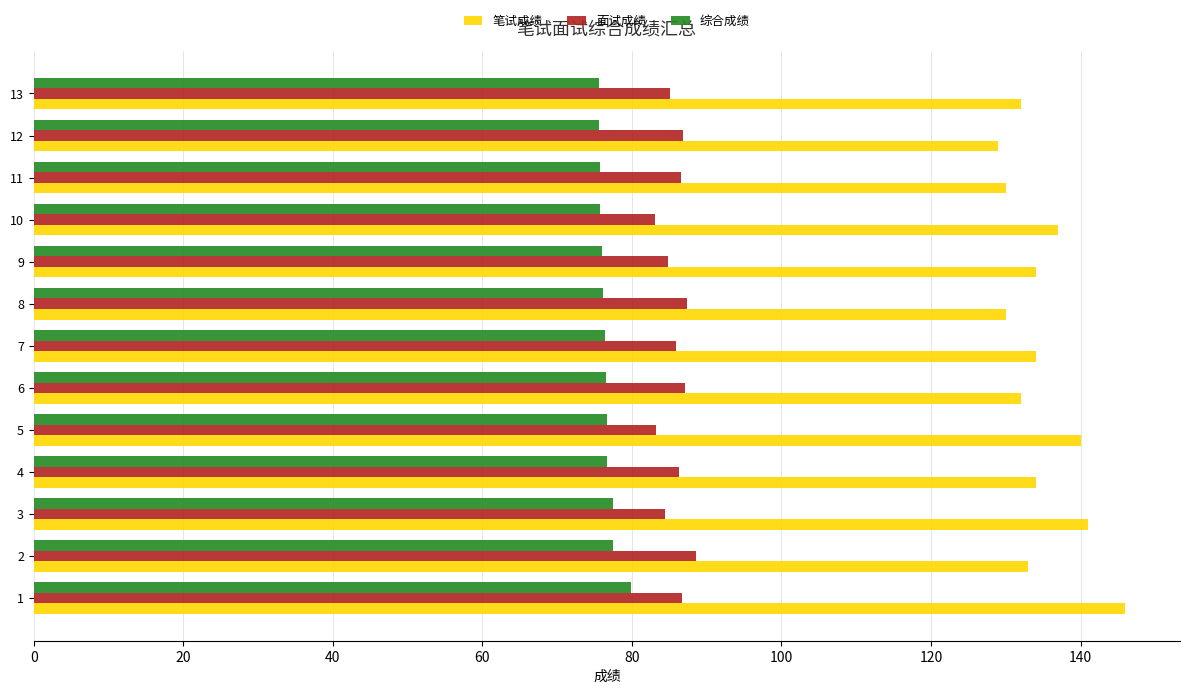

The value of 笔试成绩 at 2 is 133.0. True or false?

True